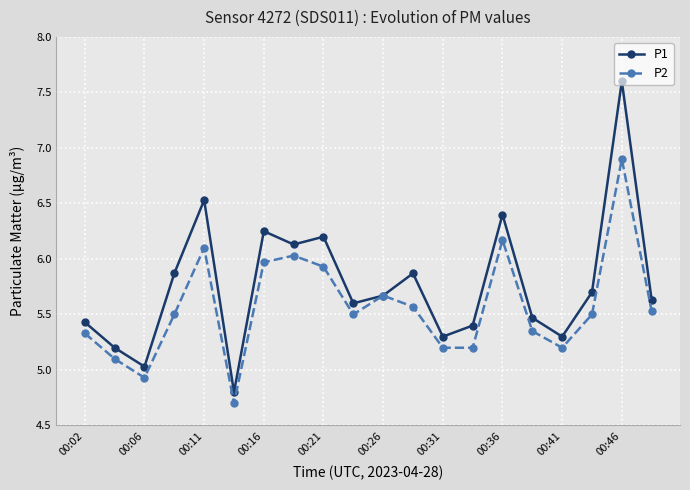

Which series has the largest range (max minus min)?

P1